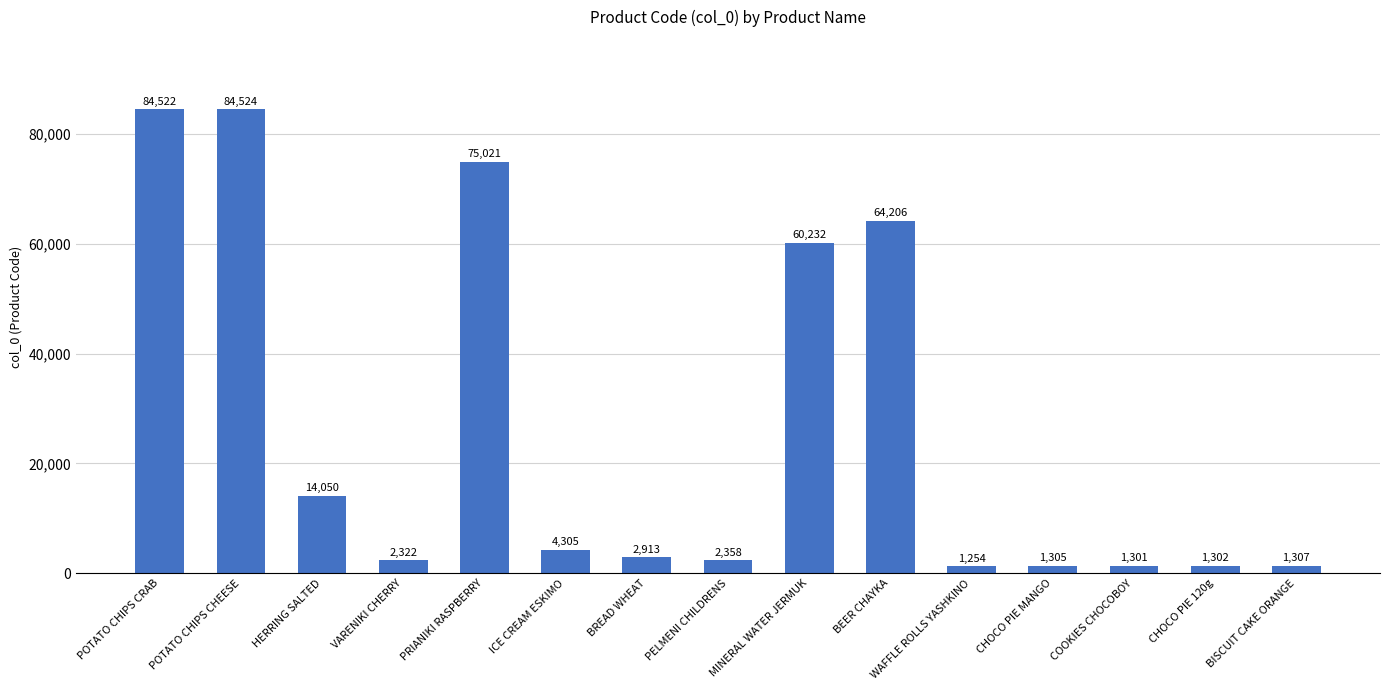

What is the sum of the values at POTATO CHIPS CHEESE and WAFFLE ROLLS YASHKINO?

85778